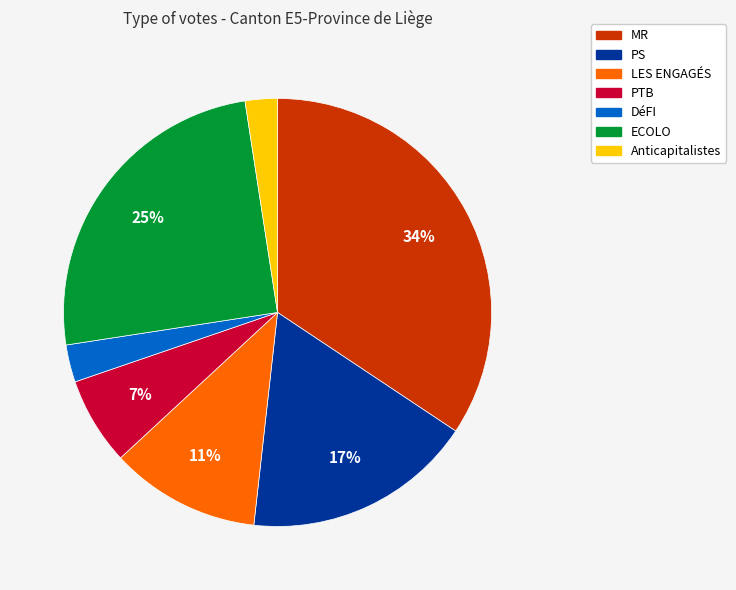

Does ECOLO represent more than half of the total?

No